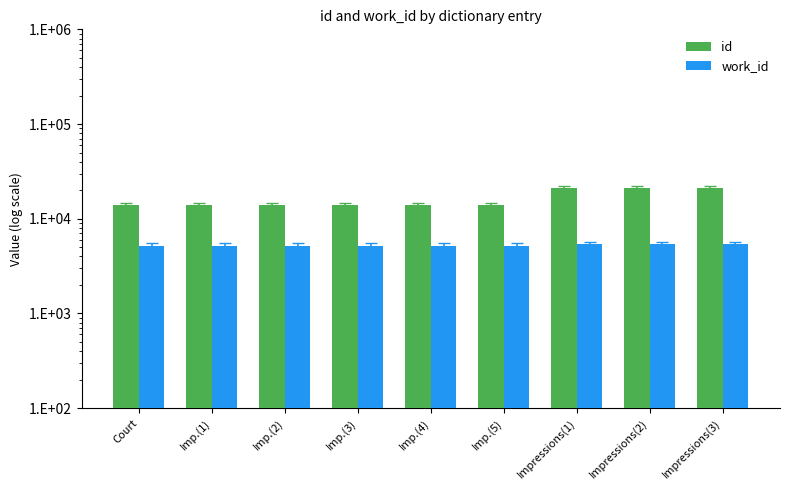

Which series has the widest spread of values?

id